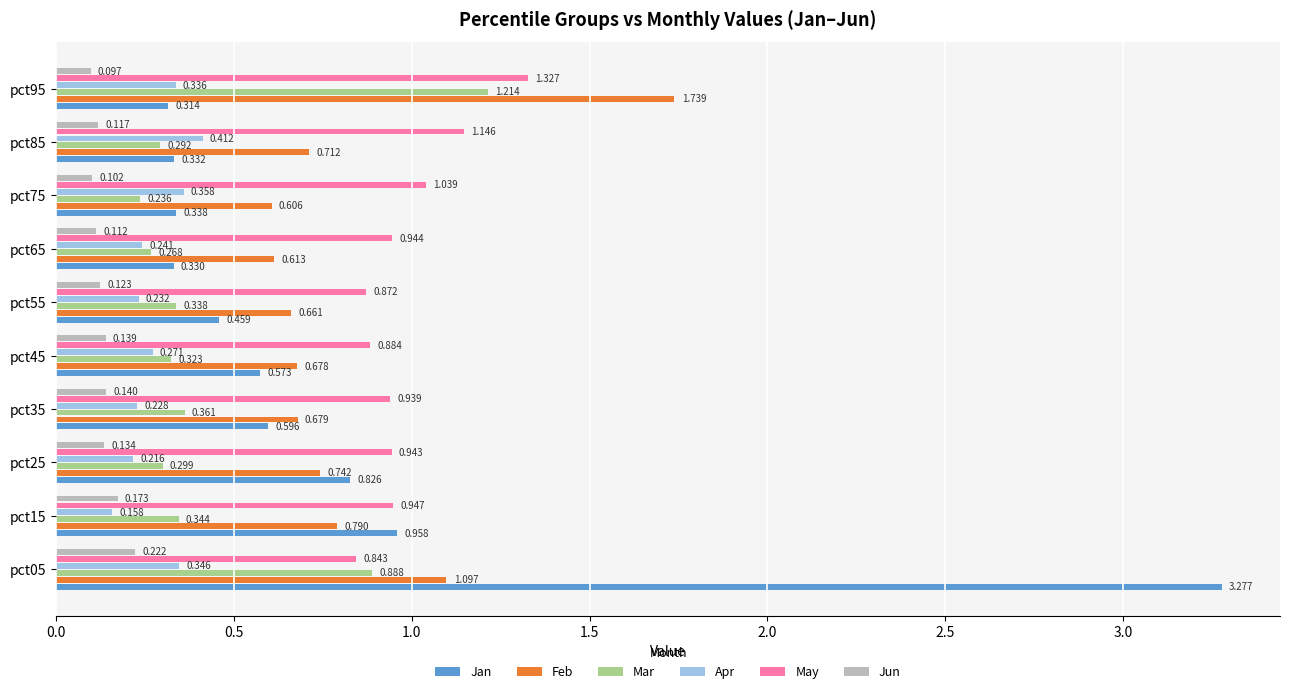

Which series has the widest spread of values?

Jan